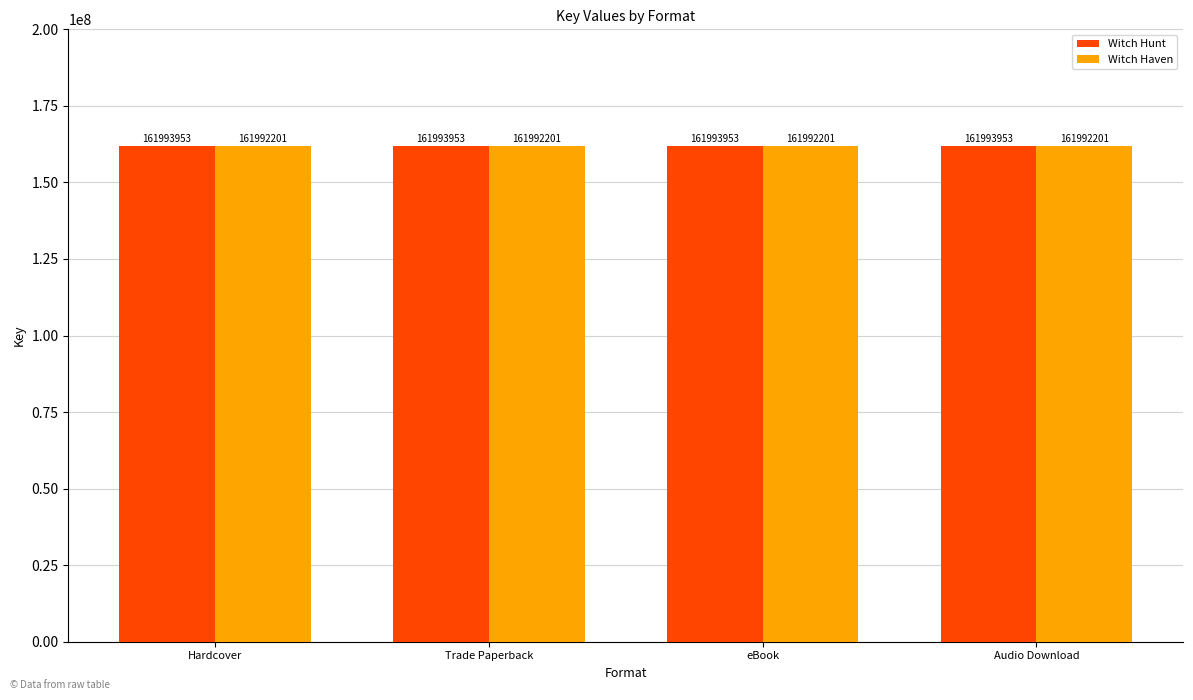

What is the maximum value shown in the chart?

161993953